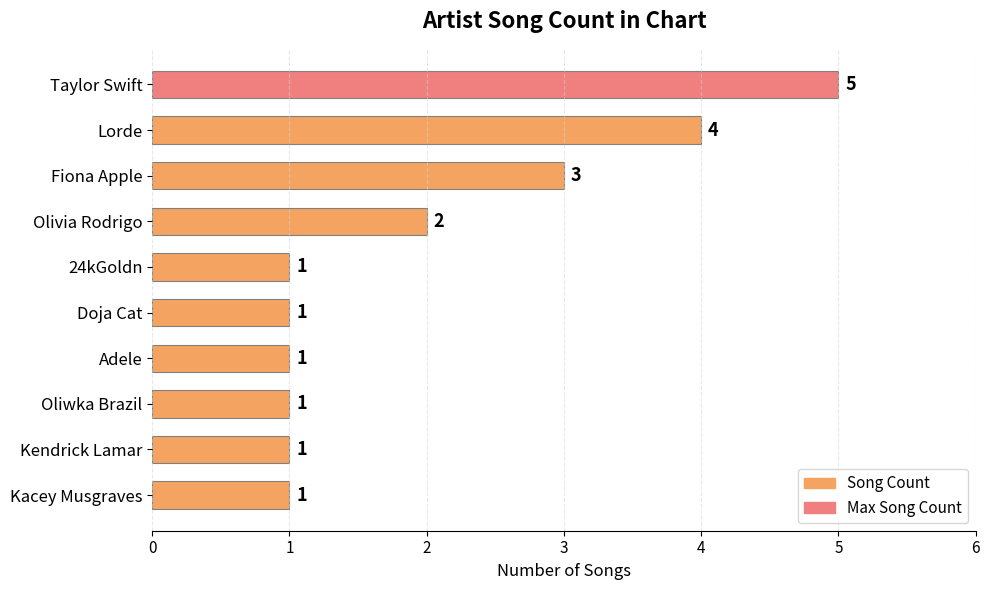

What is the smallest value displayed?

1